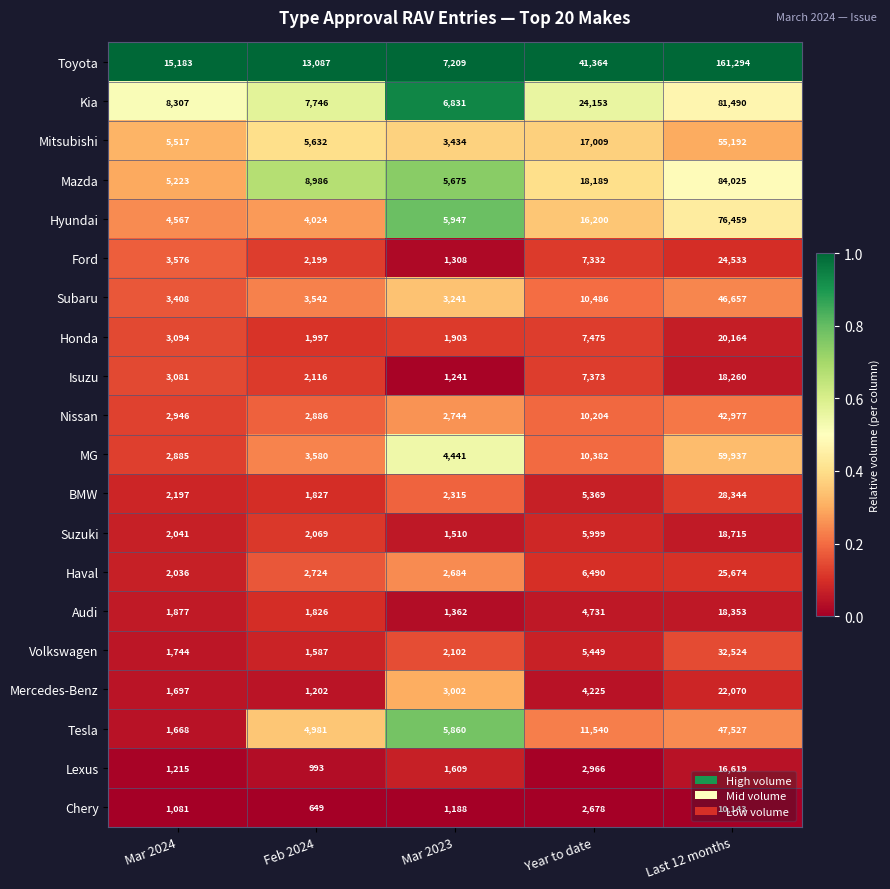

Which series has the largest range (max minus min)?

Toyota